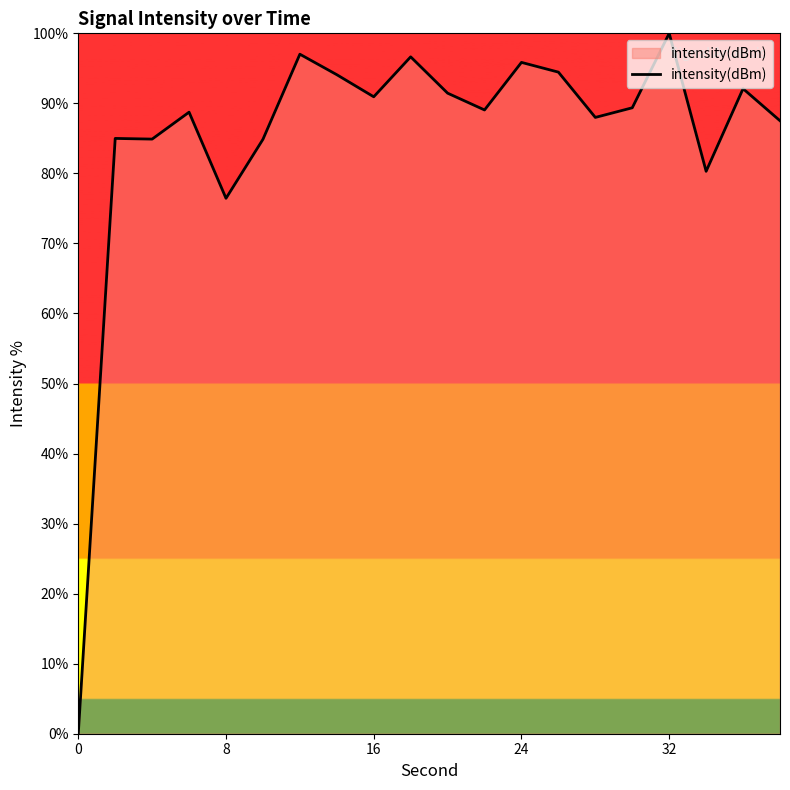

What is the difference between the maximum and minimum values?

100.0